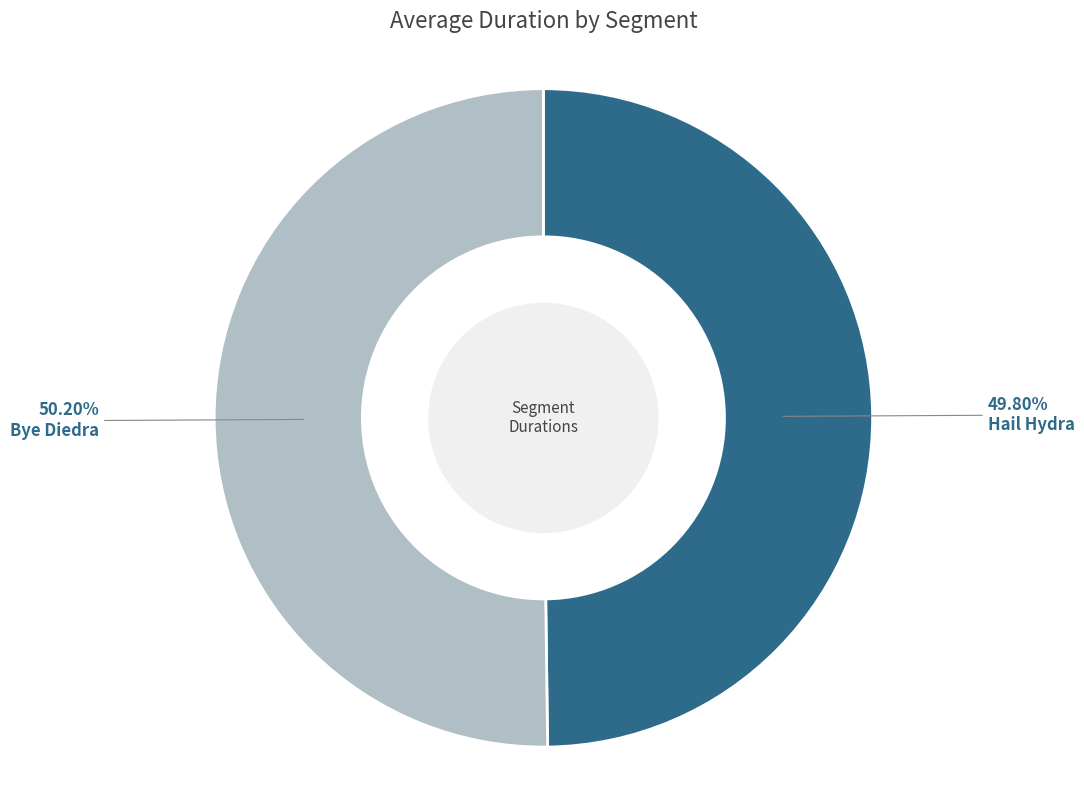

Count the number of slices in the pie.

2